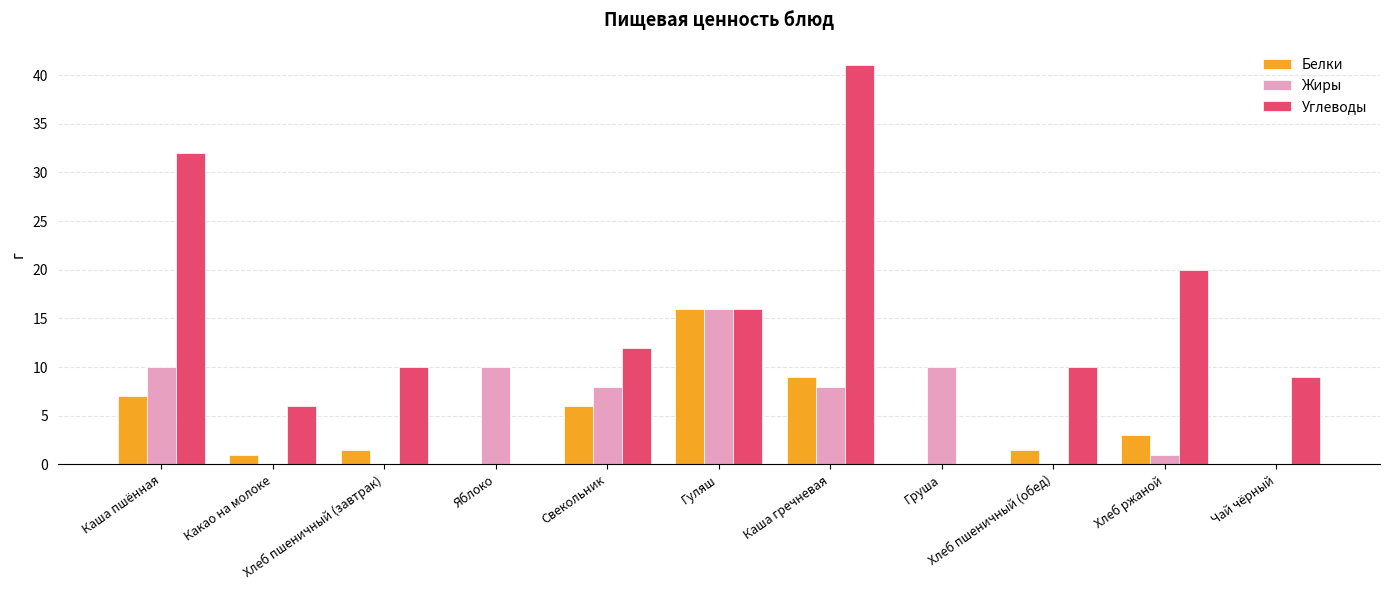

How many series are shown in this chart?

3